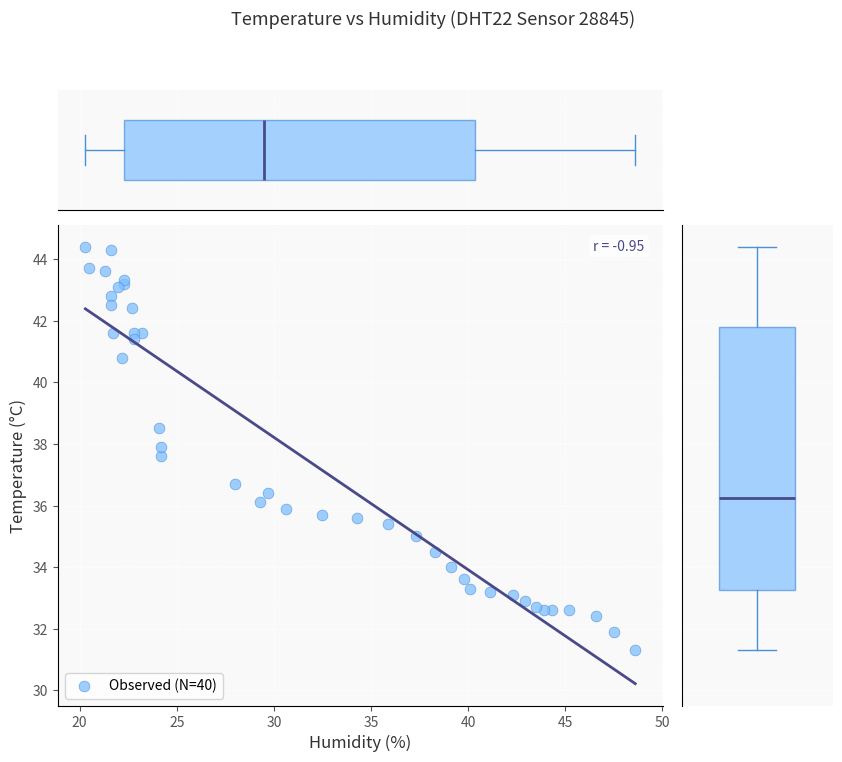

What Y value in the scatter plot is closest to 37?

36.7